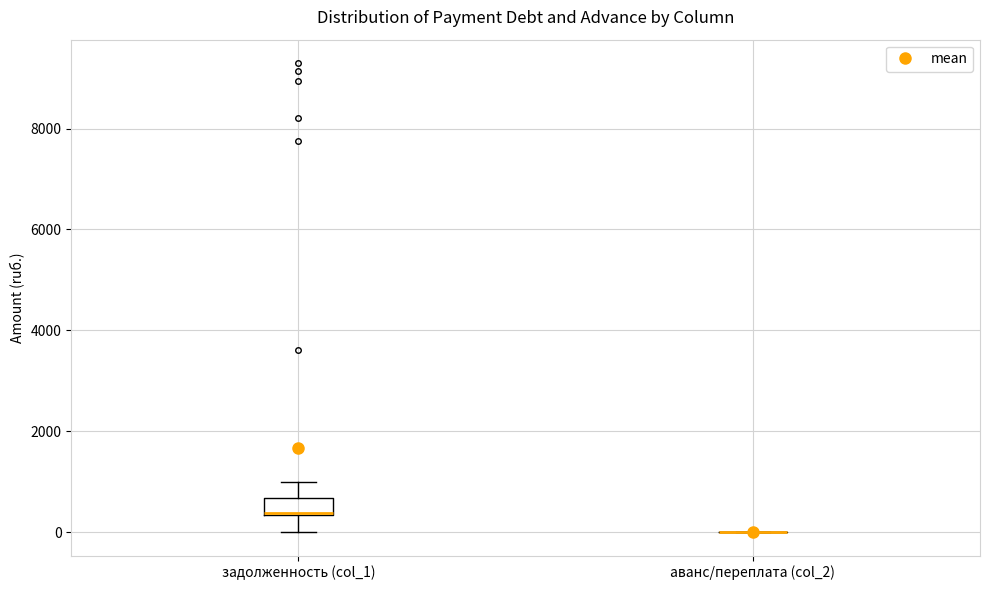

Which box is the tallest, from its lower edge to its upper edge?

задолженность (col_1)